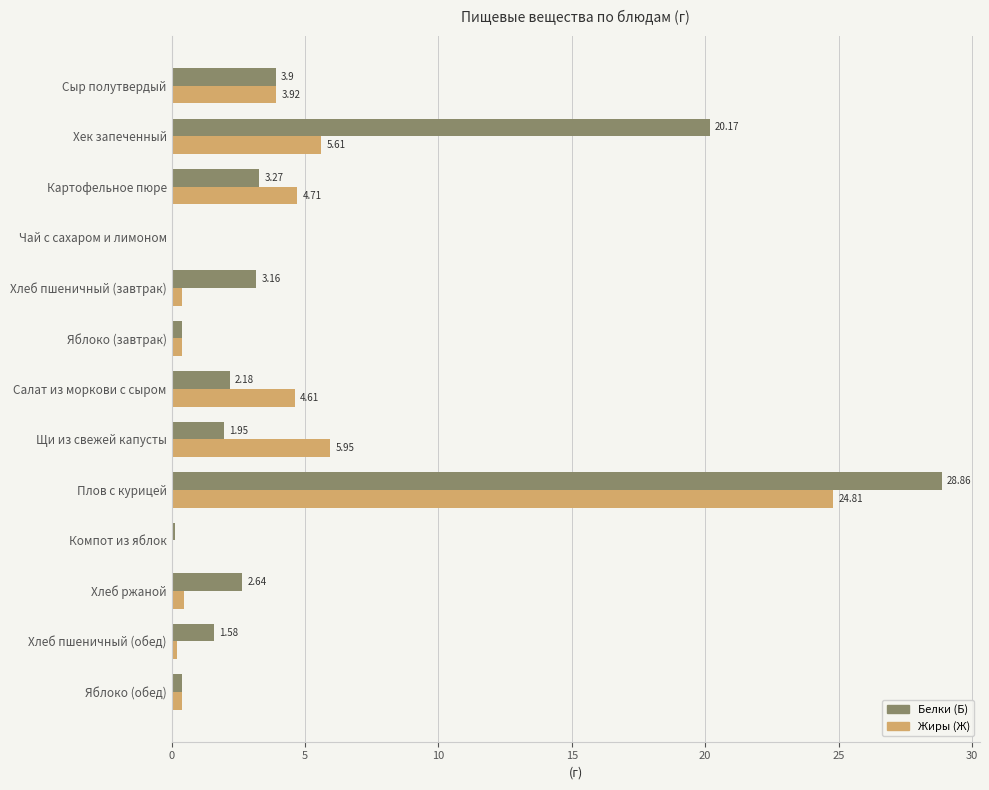

Which series changed the most between Хек запеченный and Хлеб пшеничный (обед)?

Белки (Б)